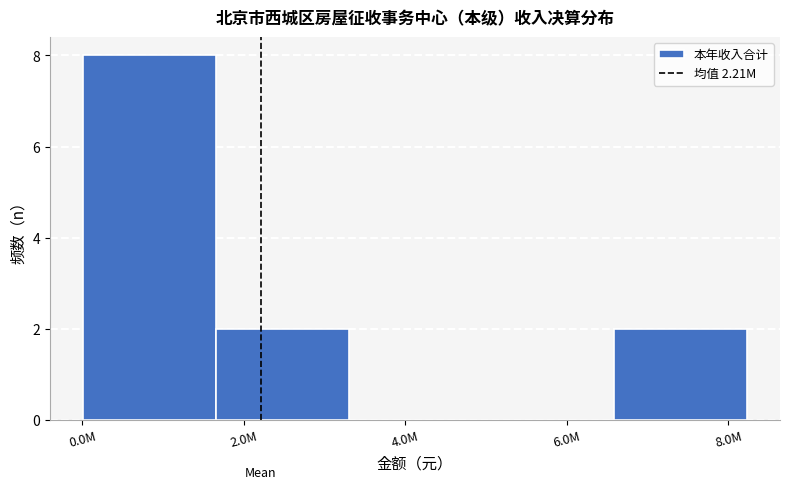

Reading left to right, what are all the values shown in this chart?

0.0M=8	2.0M=2	4.0M=0	6.0M=0	8.0M=2